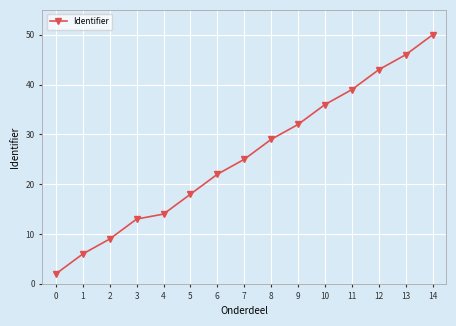

The chart shows a value of 29 at 8. True or false?

True